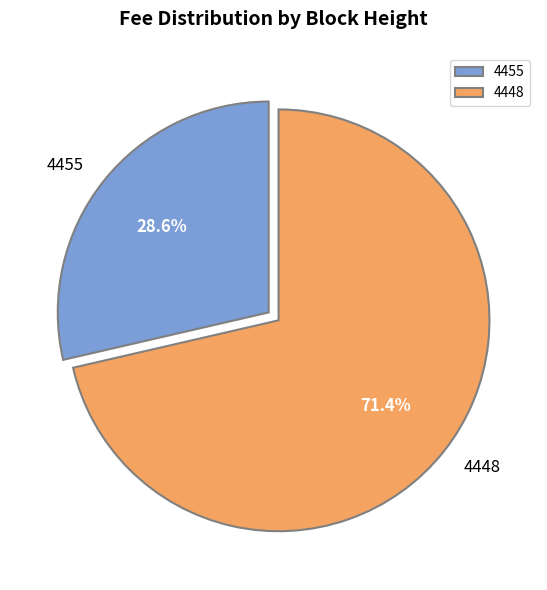

How much of the chart is everything except 4455?

71.4%